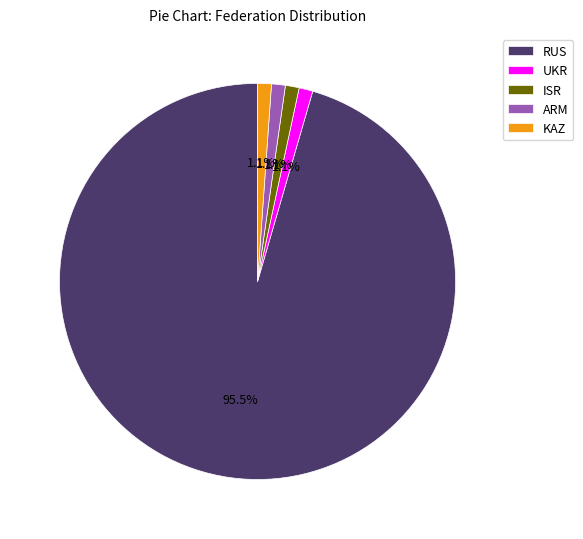

What percentage do ARM and KAZ together represent?

2.2%